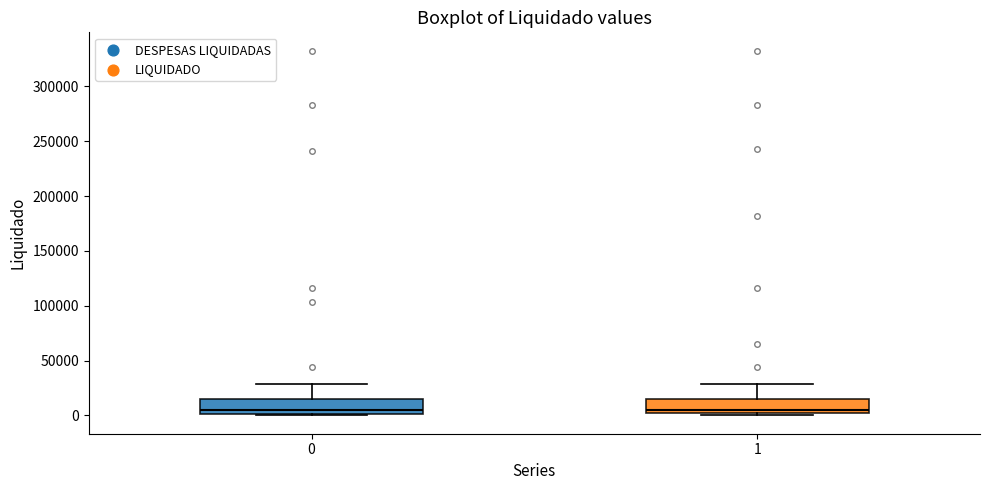

Where does the upper whisker of the box at x = 0 end on the y-axis? The values are not printed on the chart, so give them approximately, as read against the axis.

30000